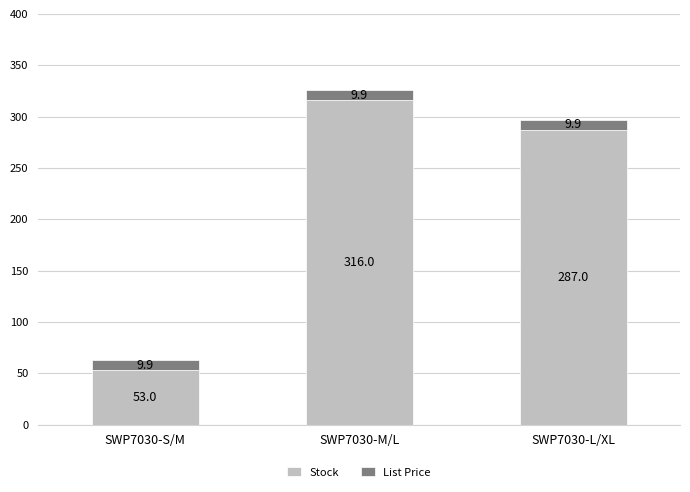

The value of Stock at SWP7030-S/M is 69.9. True or false?

False